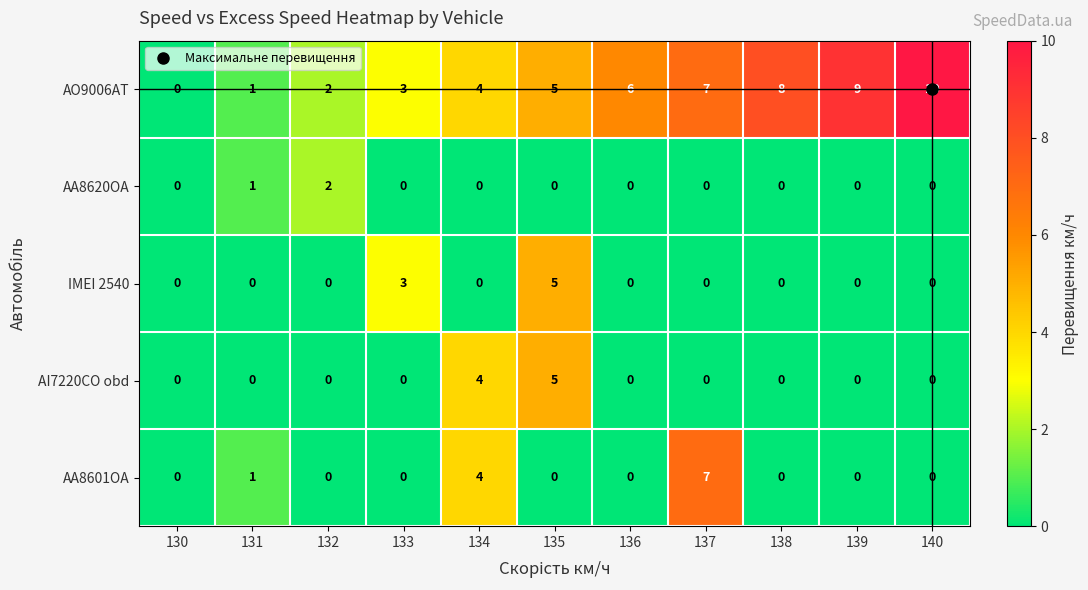

How many categories are shown in the chart?

11